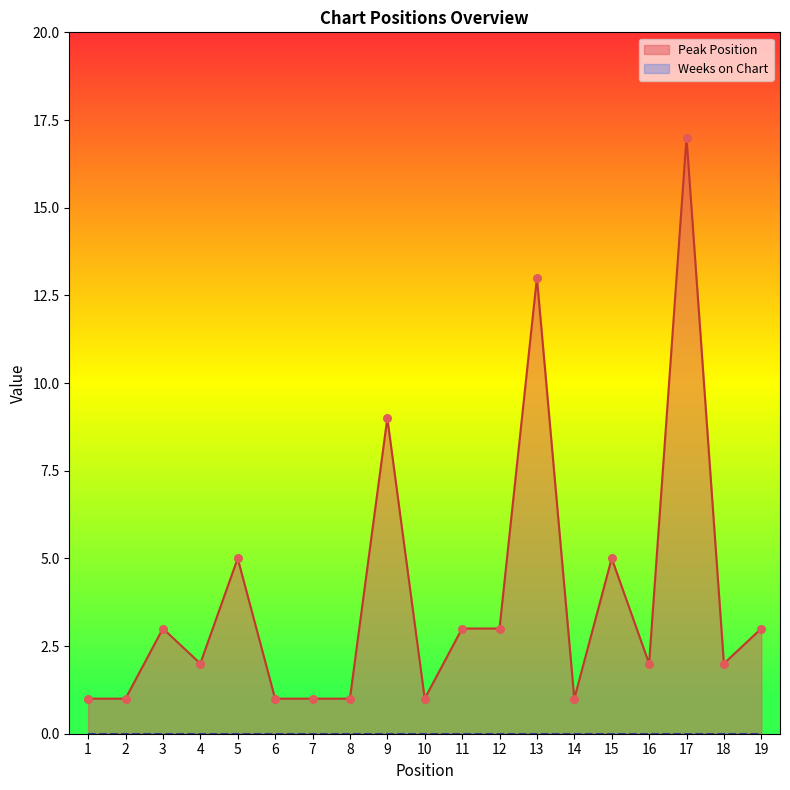

What is the ratio of the value at 9 to the value at 1?

9.0